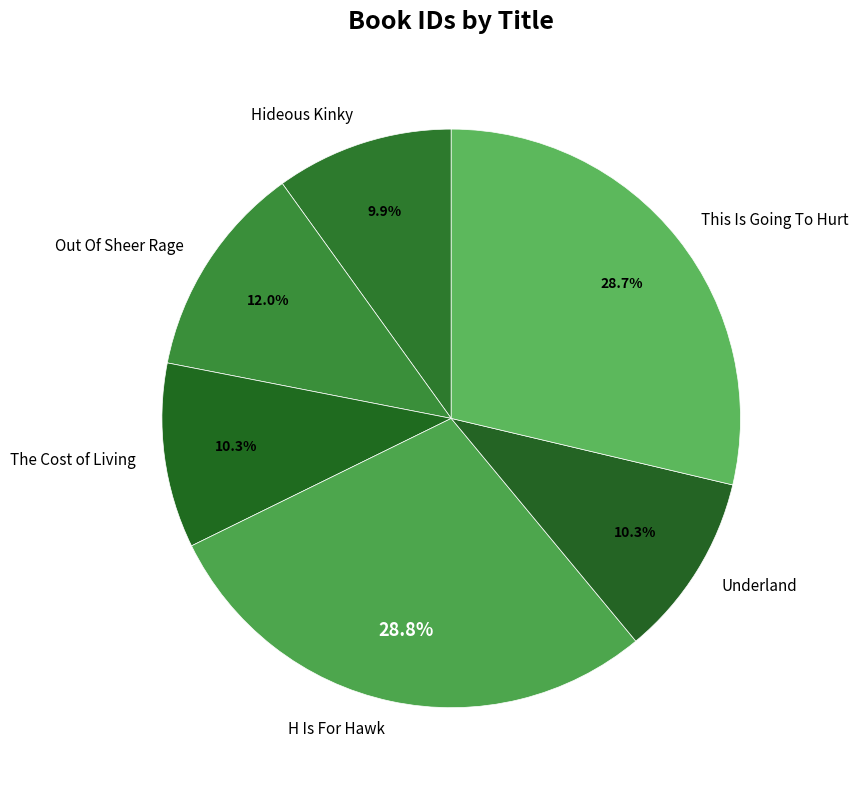

Does Out Of Sheer Rage represent more than half of the total?

No